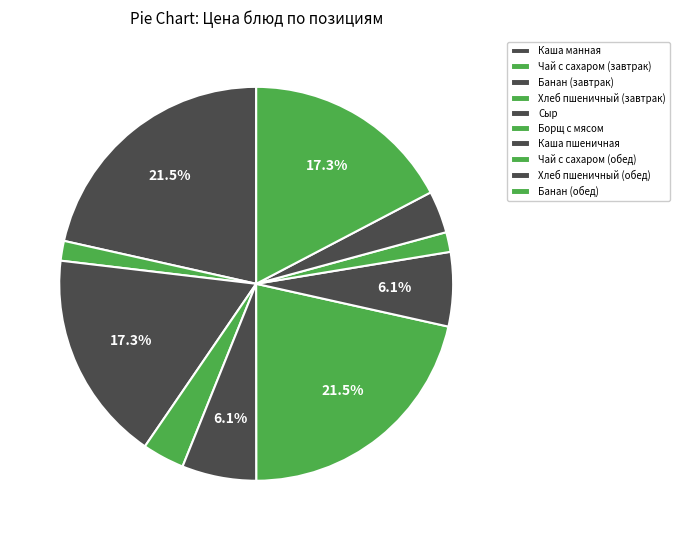

To the nearest percent, what portion does Хлеб пшеничный (обед) represent?

3%